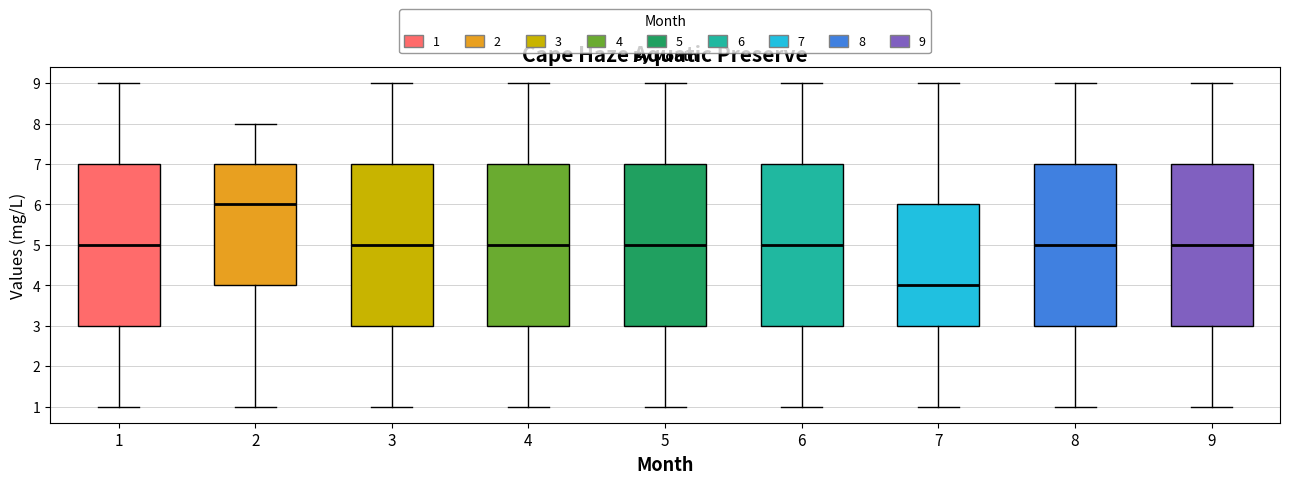

Which box has the highest median line?

2